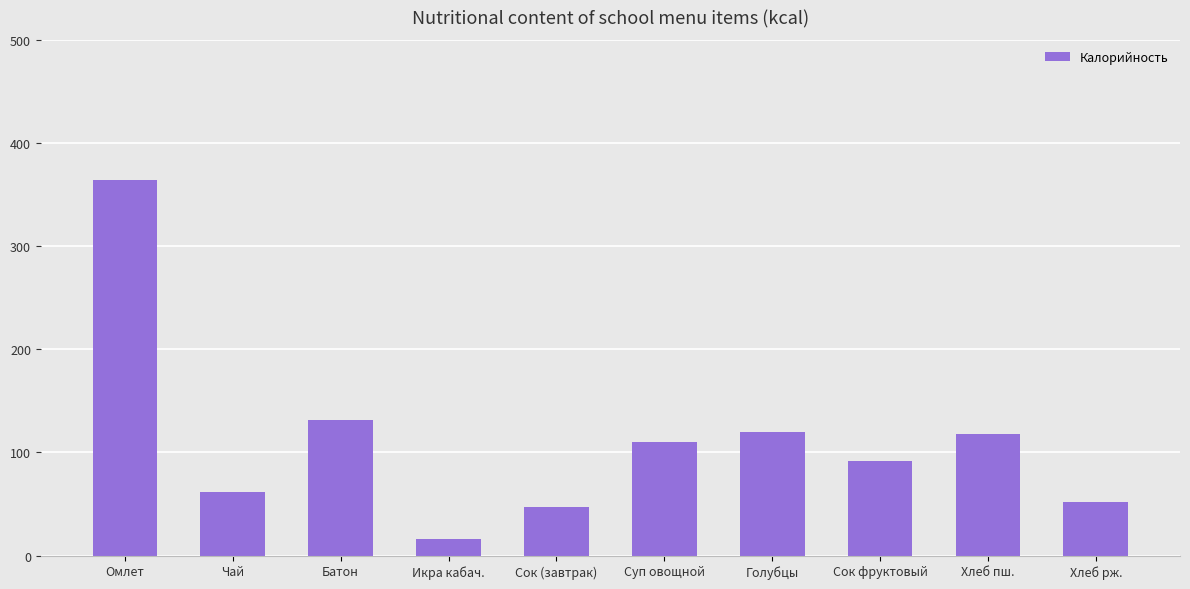

How many values are below 110?

5